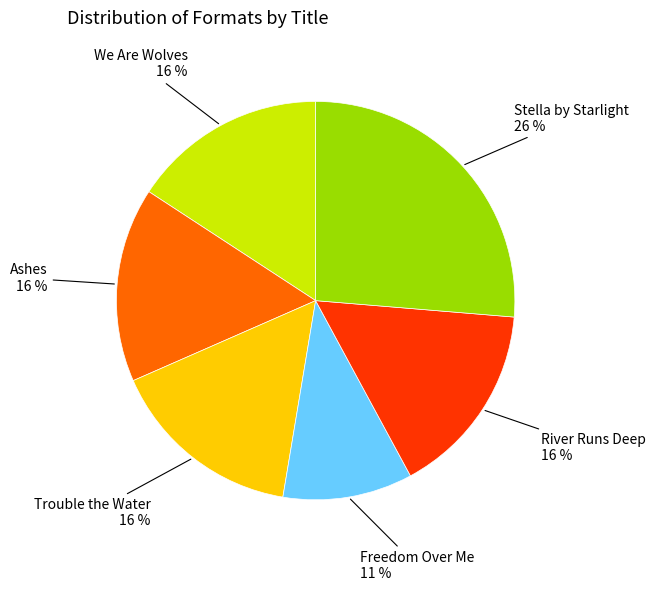

To the nearest percent, what is the average slice percentage?

17%